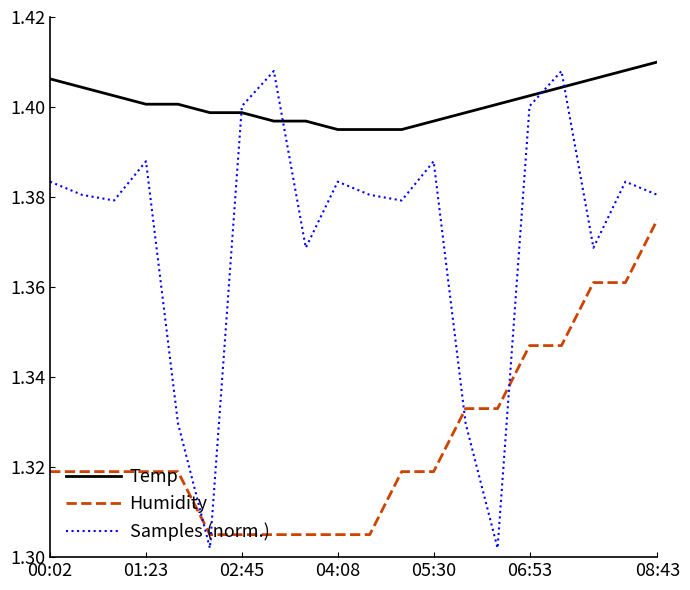

List the series in order of their overall mean, lowest first.

Humidity, Samples (norm.), Temp